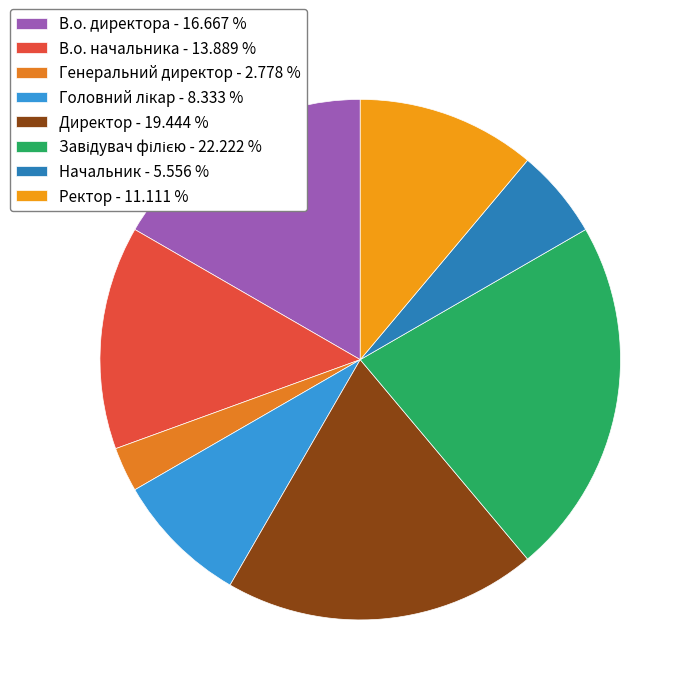

How many segments does this pie chart have?

8